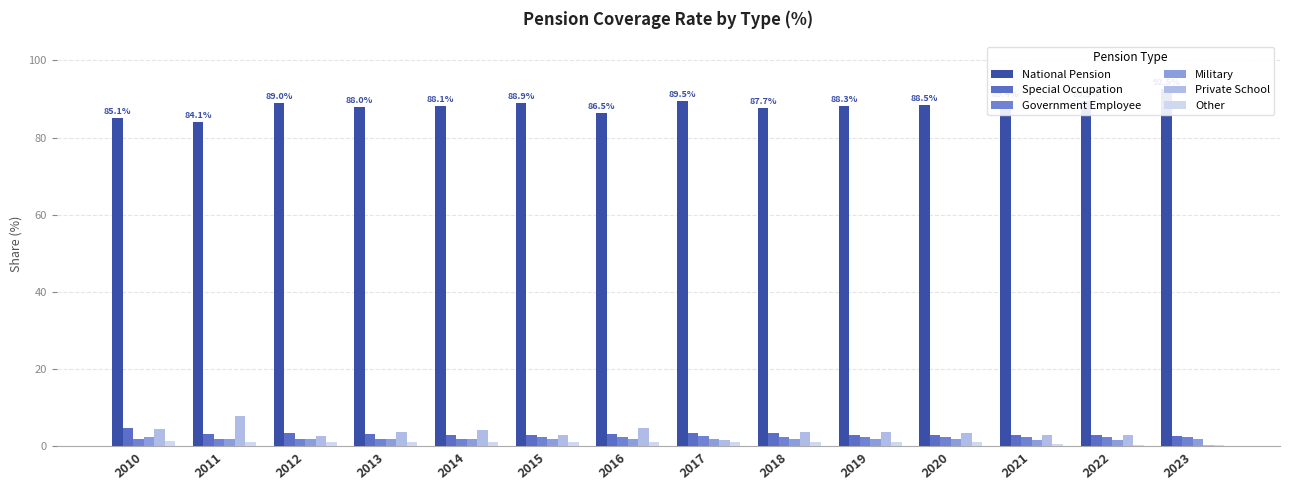

What is the value of the Military bar at the 7th from the left?

2.0